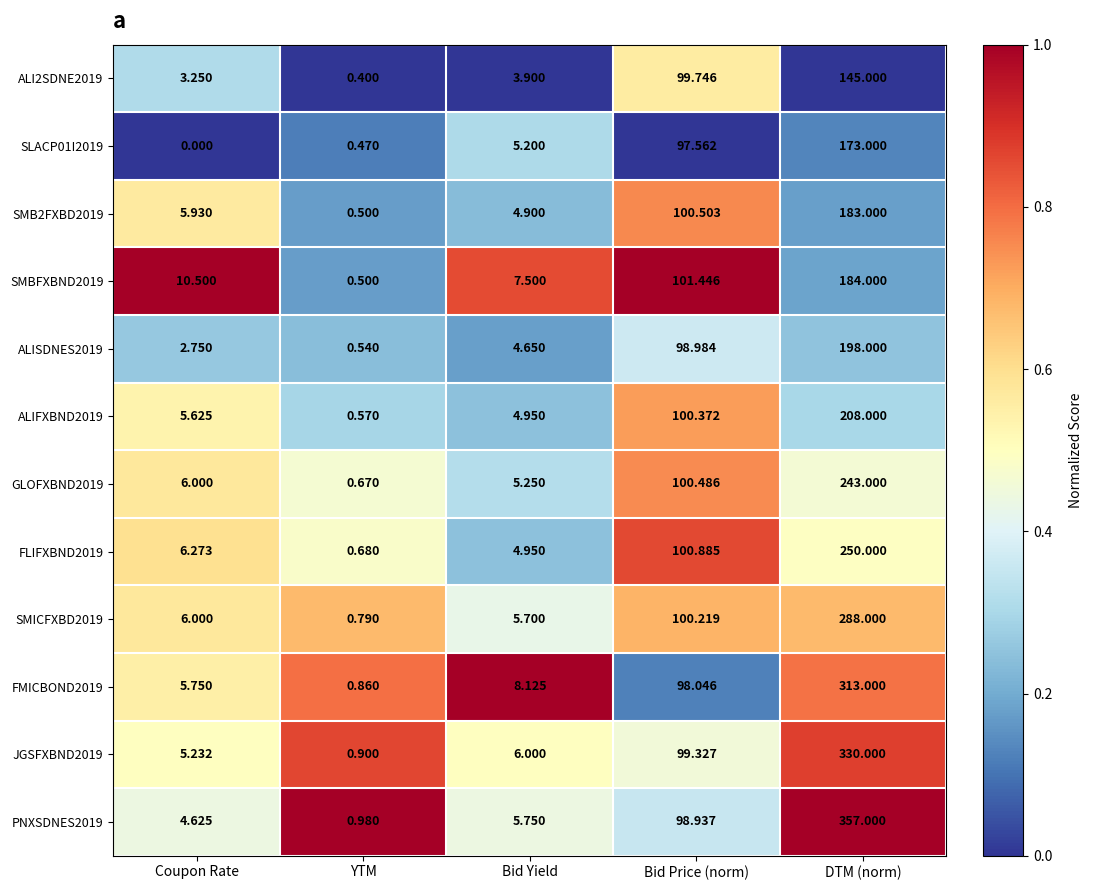

List the series in order of their peak value, lowest first.

ALI2SDNE2019, SLACP01I2019, SMB2FXBD2019, SMBFXBND2019, ALISDNES2019, ALIFXBND2019, GLOFXBND2019, FLIFXBND2019, SMICFXBD2019, FMICBOND2019, JGSFXBND2019, PNXSDNES2019